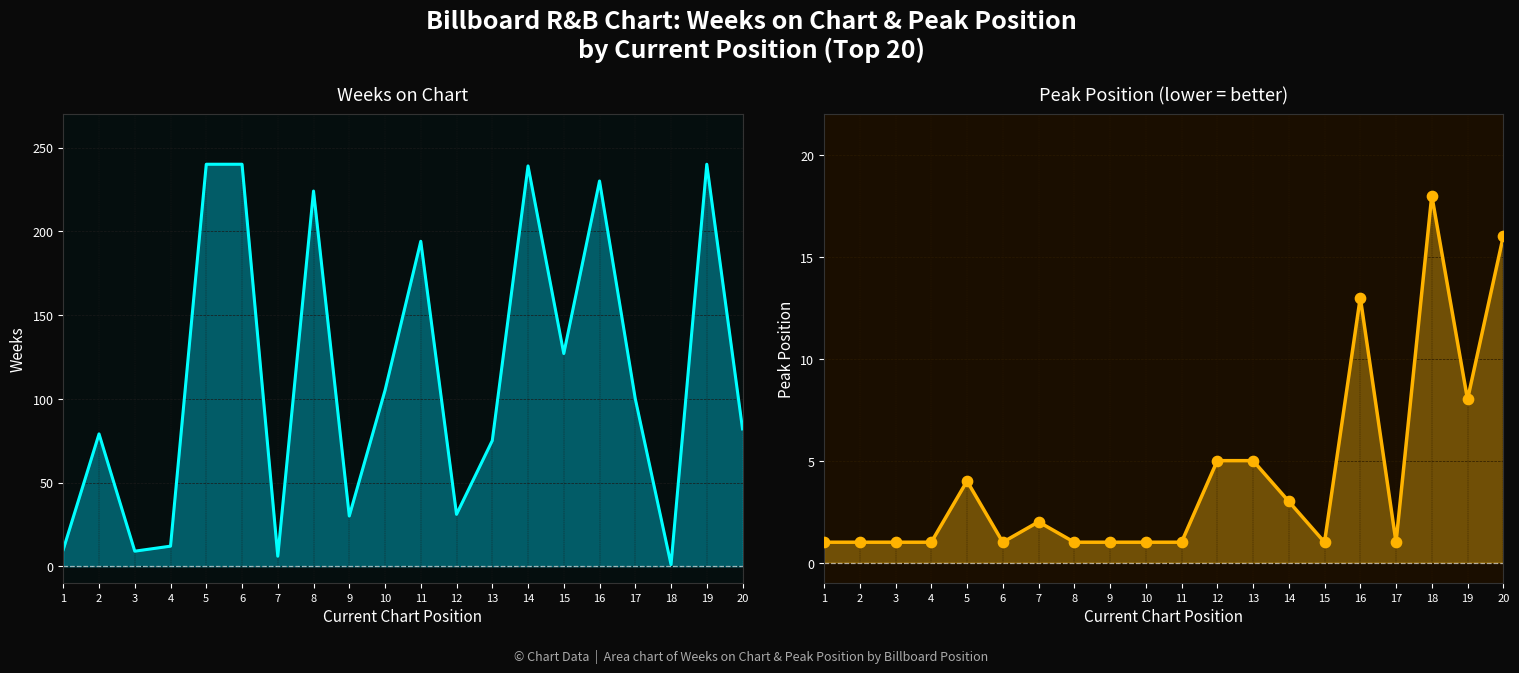

What is the total value across all series at 3?

10